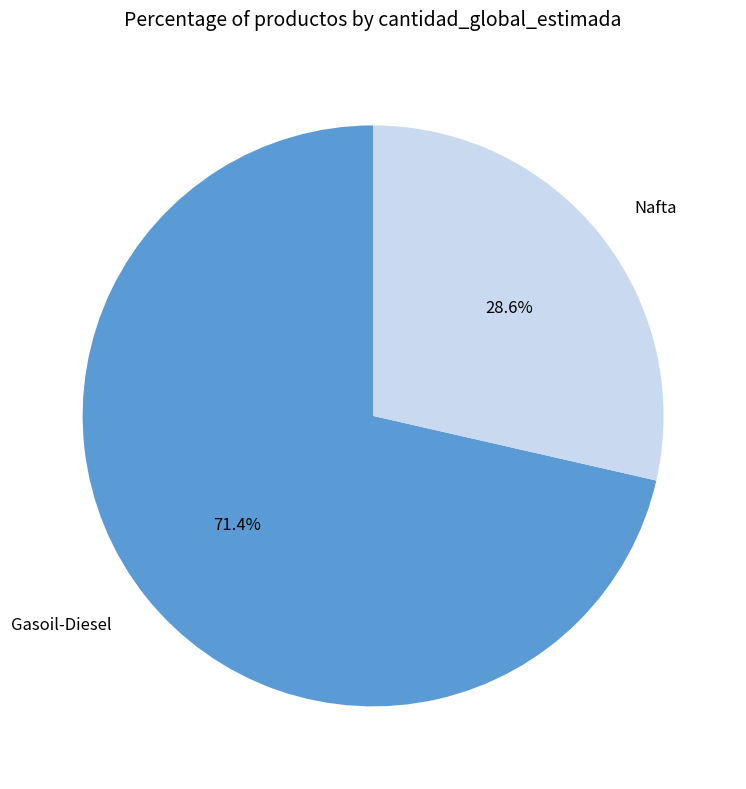

What is the smallest slice in the pie chart?

Nafta